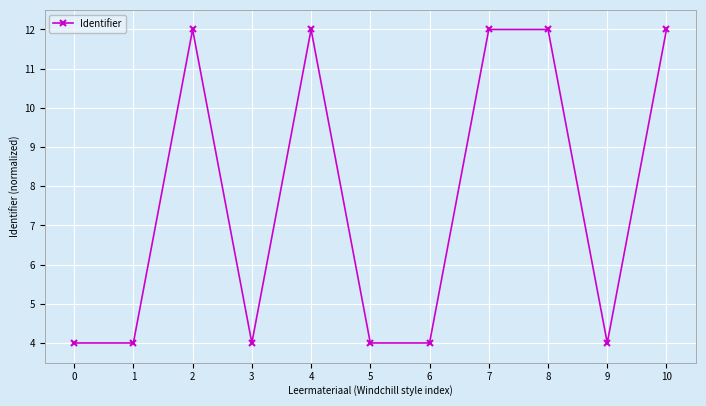

What is the value of the 4th point from the left?

4.0